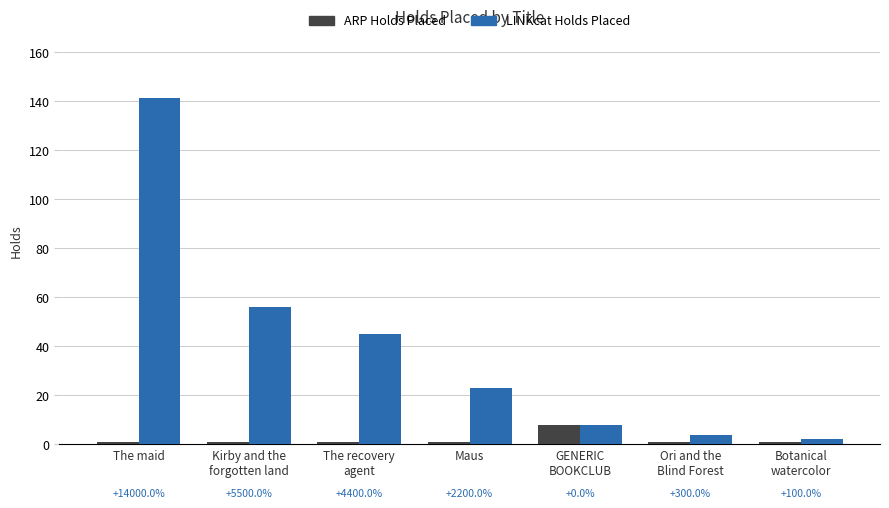

Are the bars grouped side by side (vs. stacked)?

Yes